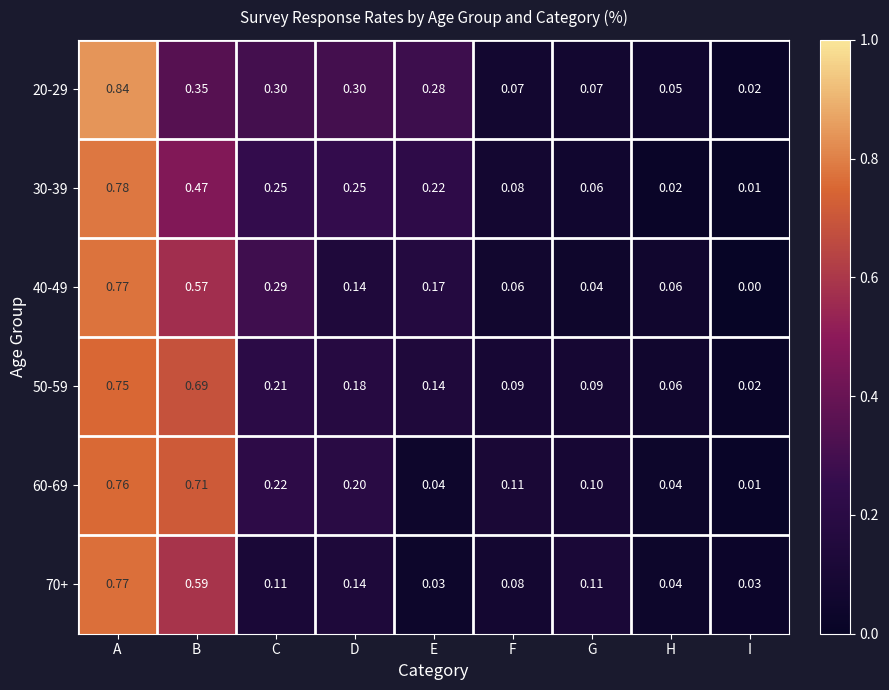

Which category has the highest value in the 60-69 series?

A